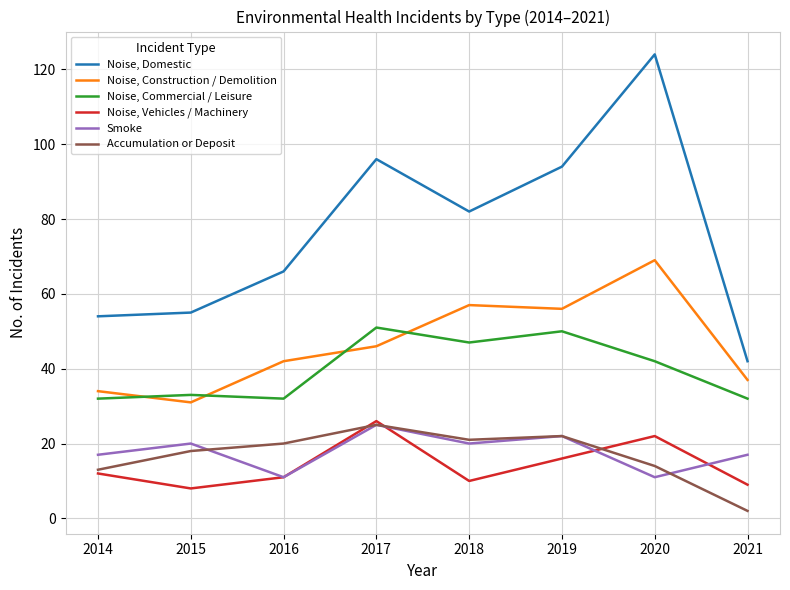

How many values in the Noise, Construction / Demolition series are below 46?

4